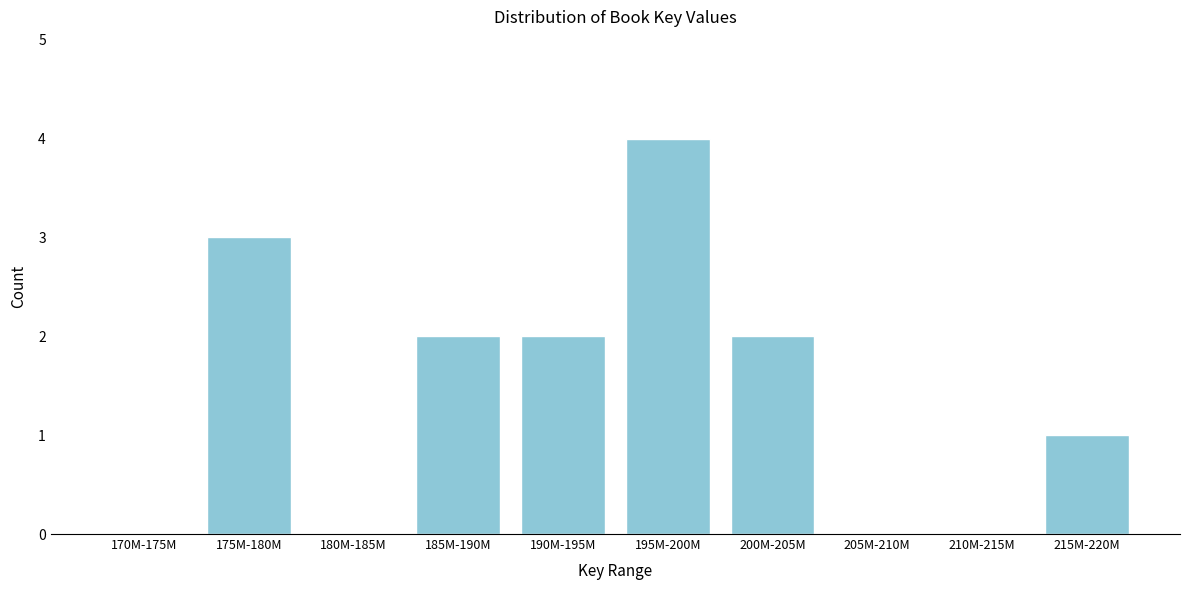

Reading left to right, transcribe all the data shown in this chart.

170M-175M=0	175M-180M=3	180M-185M=0	185M-190M=2	190M-195M=2	195M-200M=4	200M-205M=2	205M-210M=0	210M-215M=0	215M-220M=1